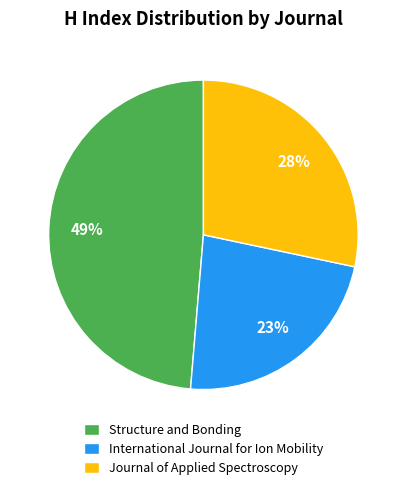

To the nearest percent, what is the combined percentage of Journal of Applied Spectroscopy and Structure and Bonding?

77%